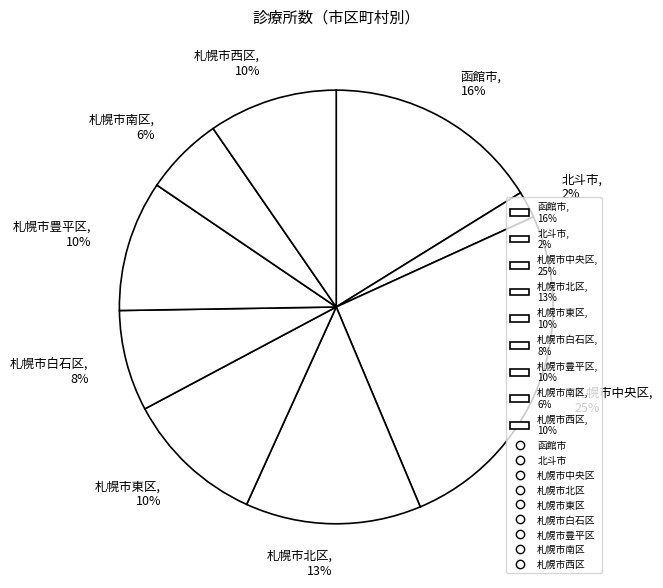

True or false: 札幌市中央区 accounts for 38% of the total.

False